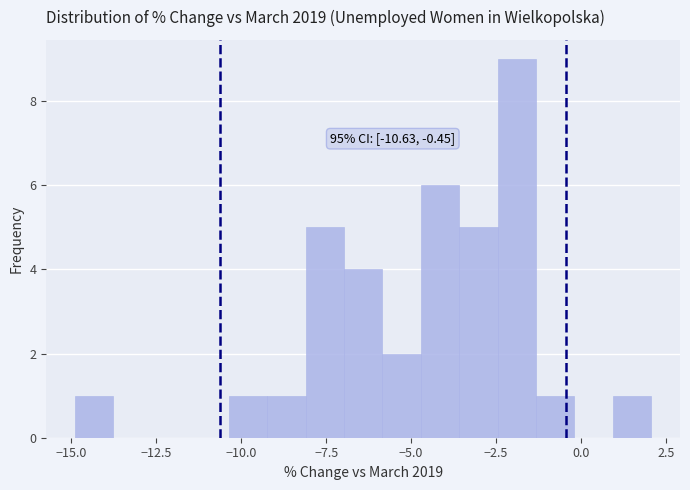

Read against the x-axis, roughly where is the centre of the tallest bar?

-2.0